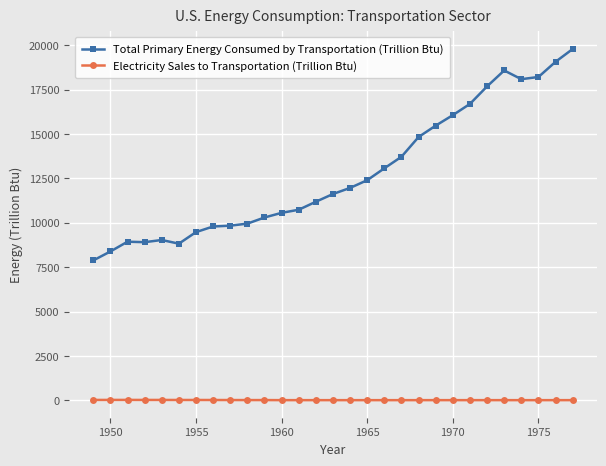

True or false: Electricity Sales to Transportation (Trillion Btu) and Total Primary Energy Consumed by Transportation (Trillion Btu) cross at least once.

False